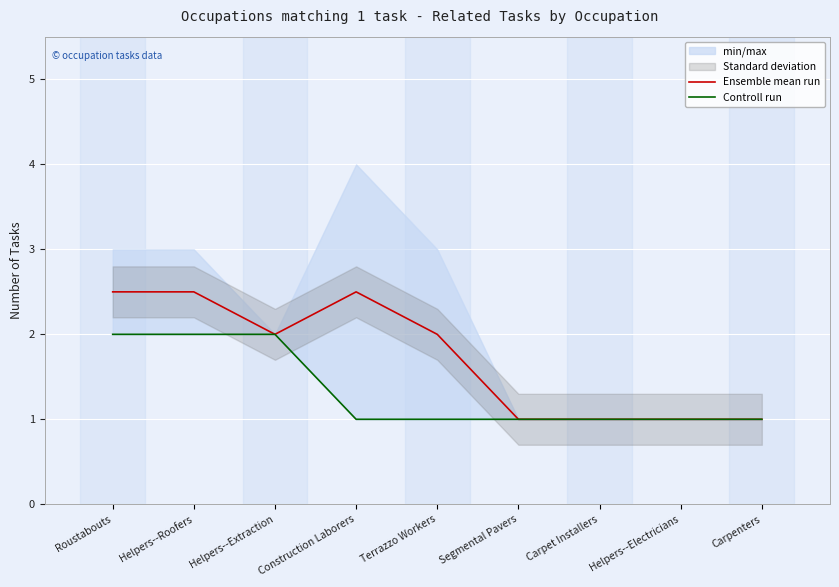

True or false: Controll run and Ensemble mean run cross at least once.

False